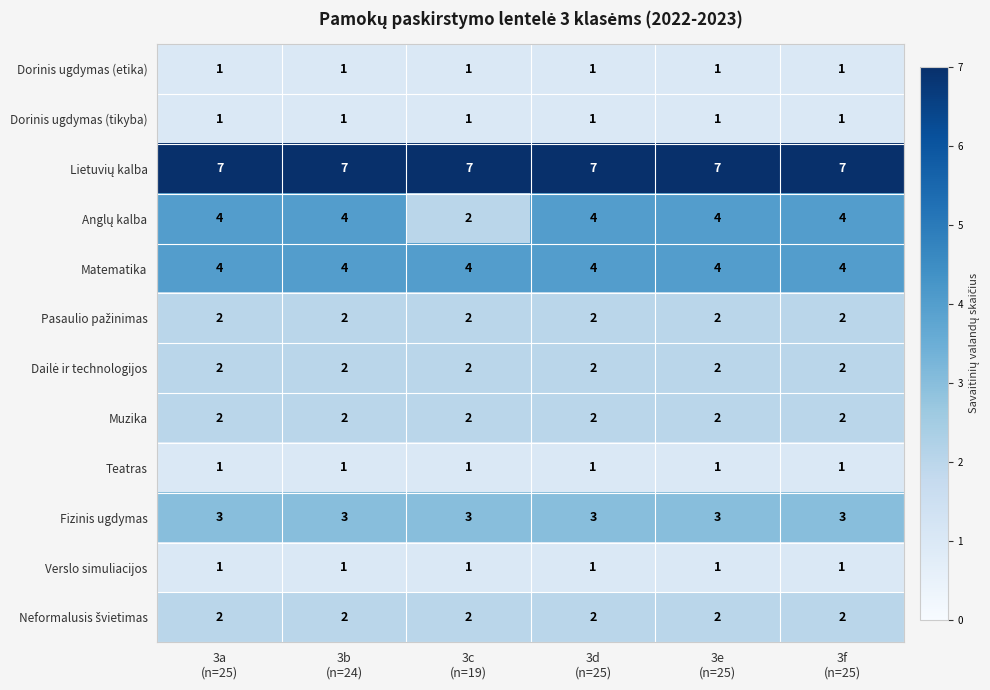

What is the smallest value displayed?

1